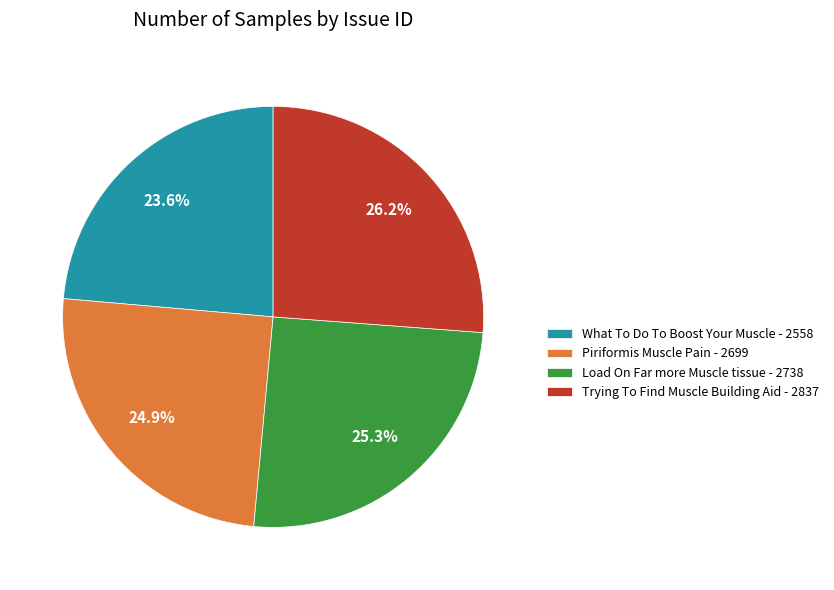

What percentage is NOT represented by Trying To Find Muscle Building Aid?

73.8%